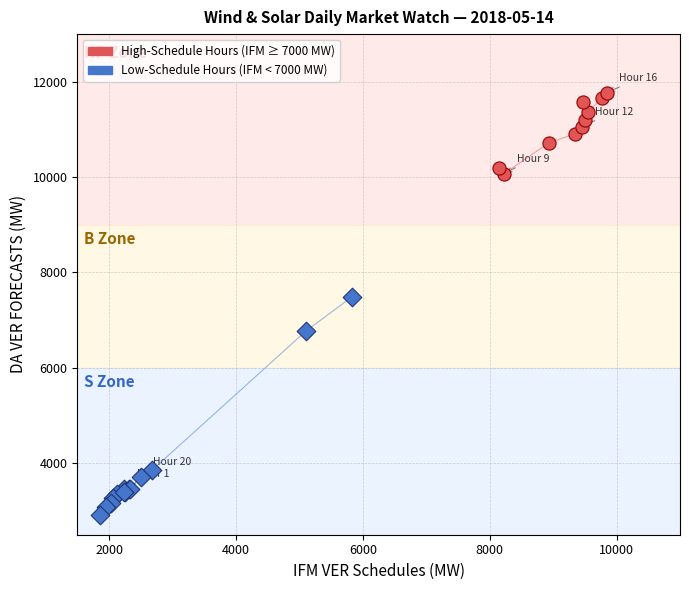

Which series contains the lowest Y value?

Low-Schedule Hours (IFM < 7000 MW)